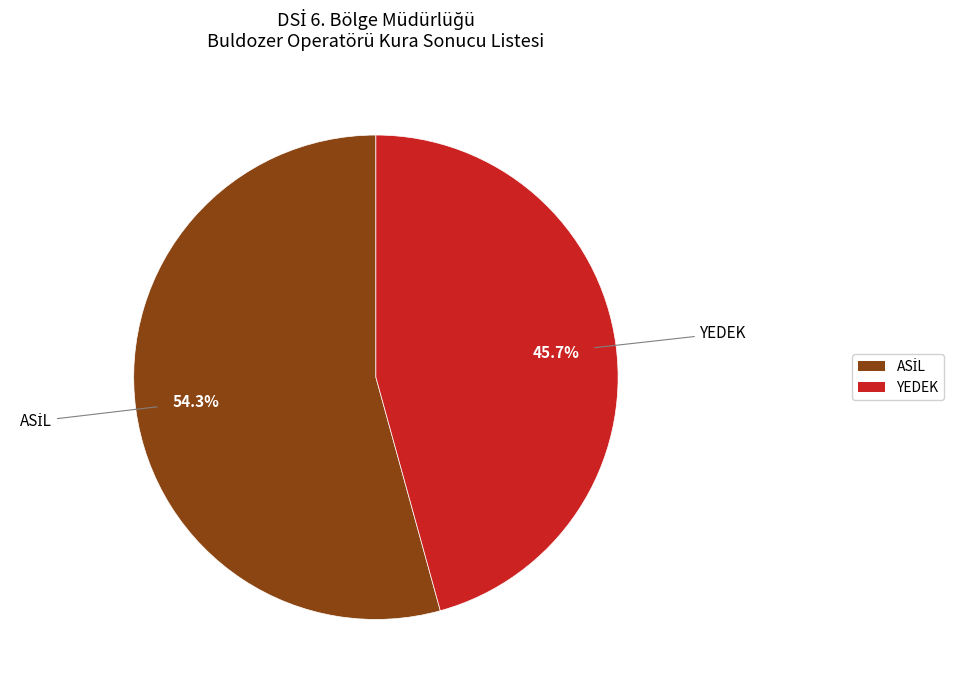

To the nearest percent, what percentage of the pie is YEDEK?

46%